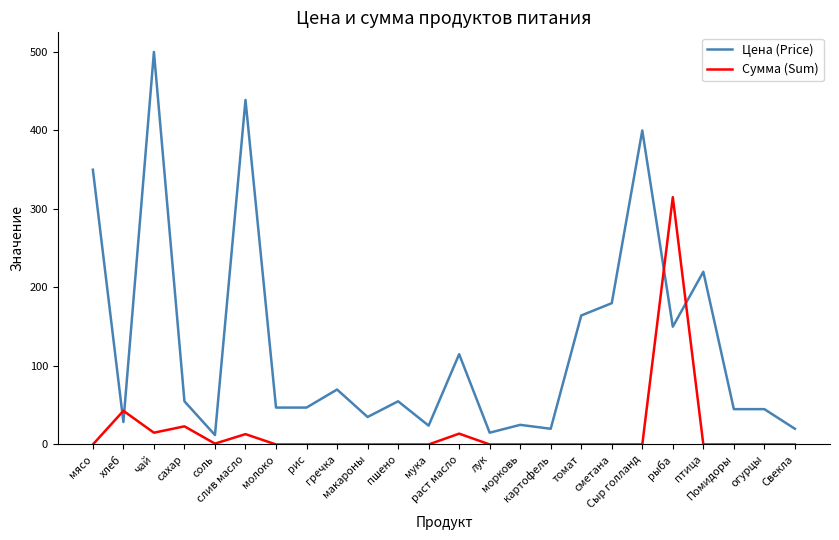

Does the chart display data point markers on the line(s)?

No